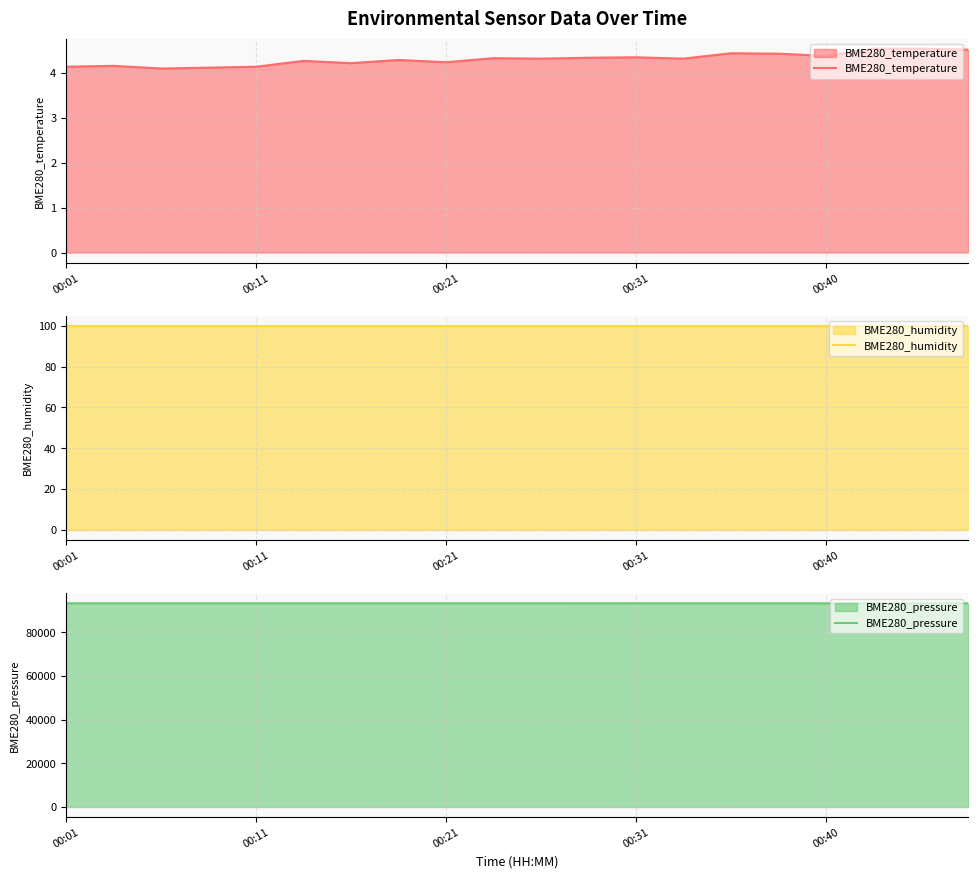

What is the maximum value for BME280_temperature?

4.5